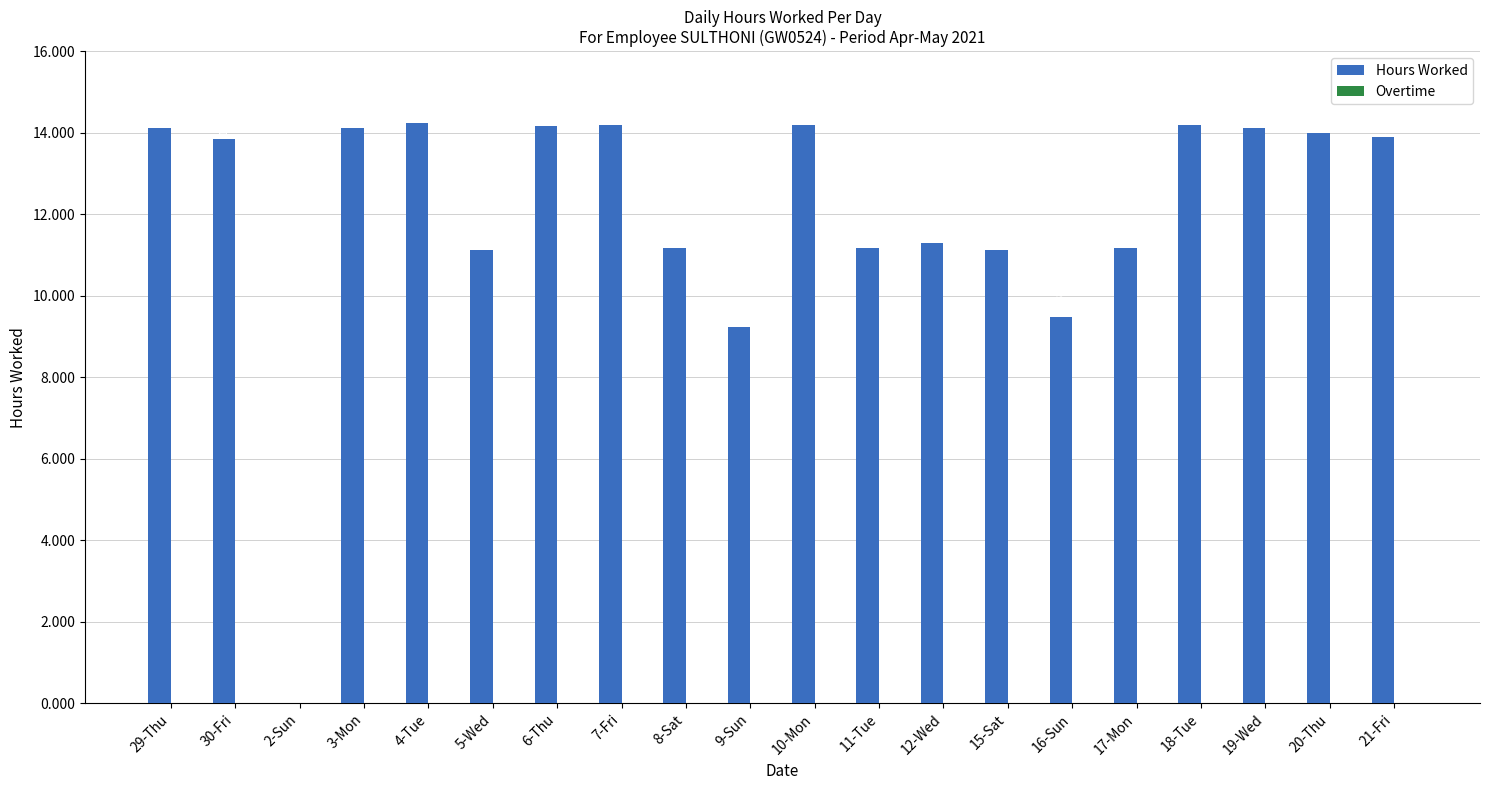

What is the sum of the values at 10-Mon and 19-Wed?

28.3